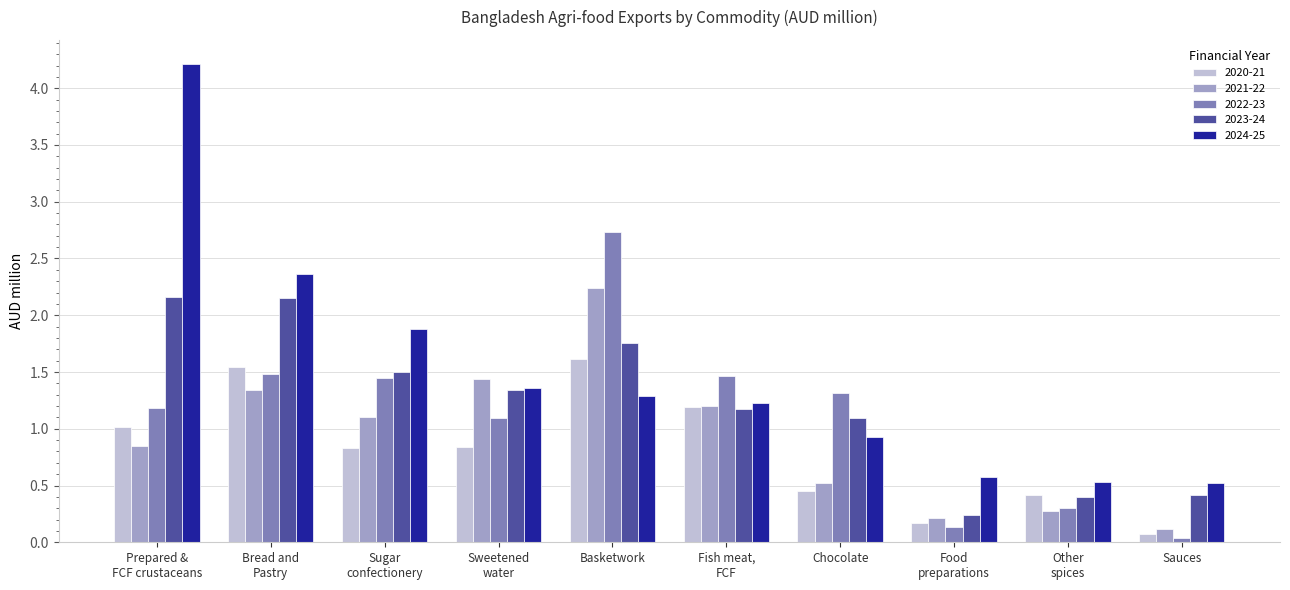

Rank the series by their average value, from highest to lowest.

2024-25, 2023-24, 2022-23, 2021-22, 2020-21